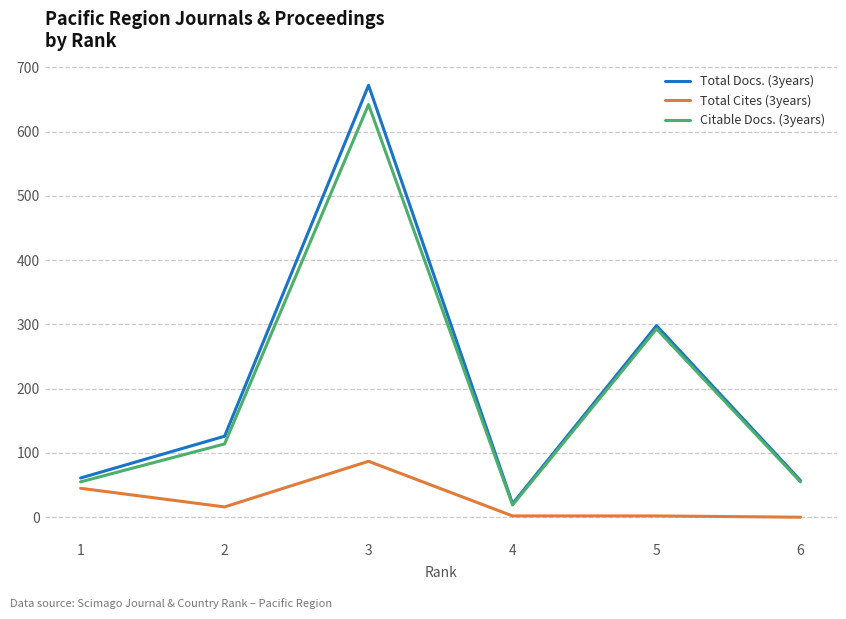

Is the value of Citable Docs. (3years) at 5 greater than the value of Total Docs. (3years) at 1?

Yes